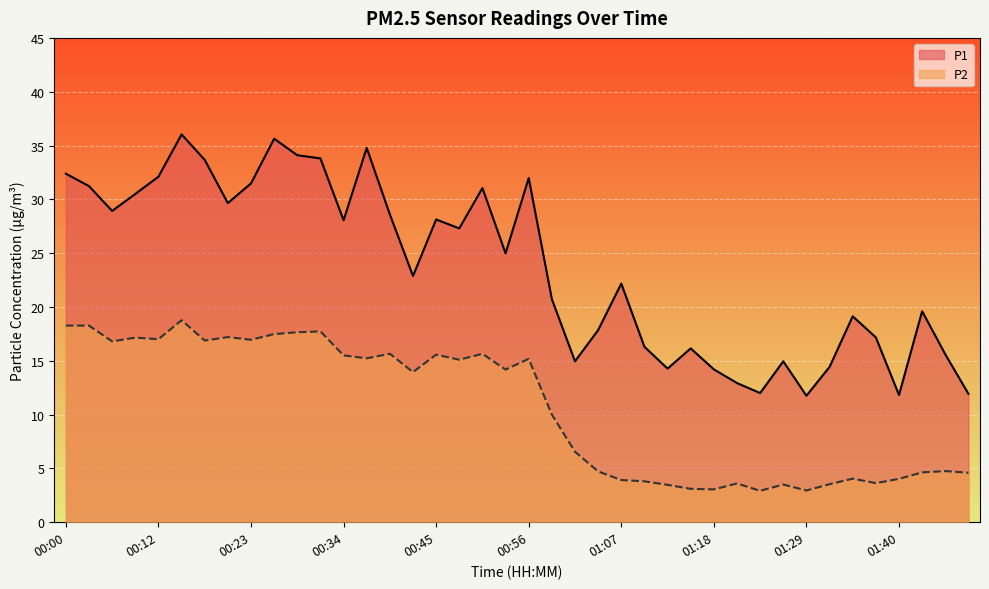

What is the total value across all series at 00:00?

50.7